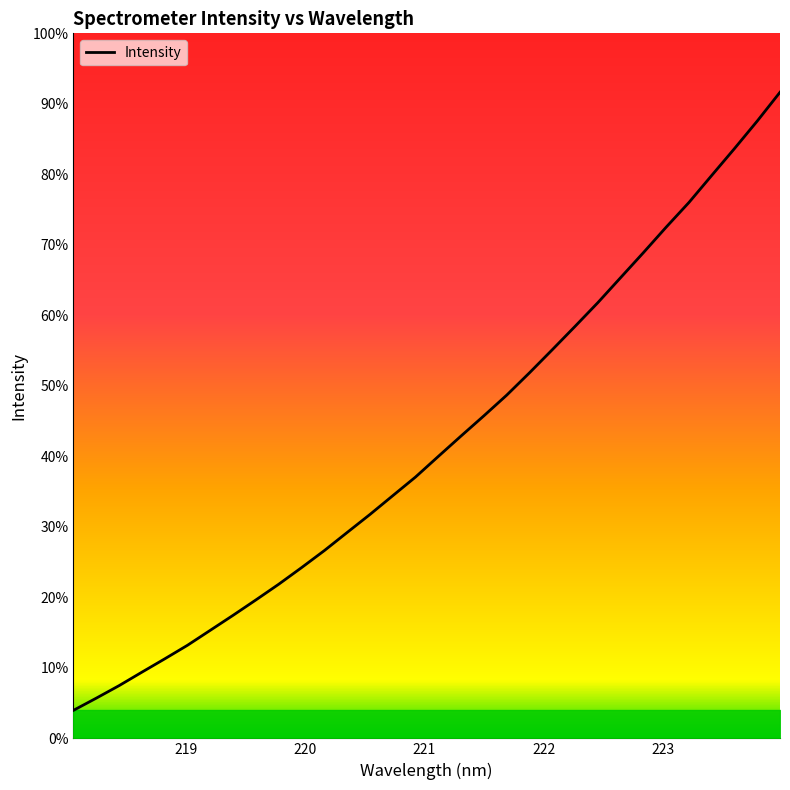

Is this an area chart (filled region under the line)?

Yes